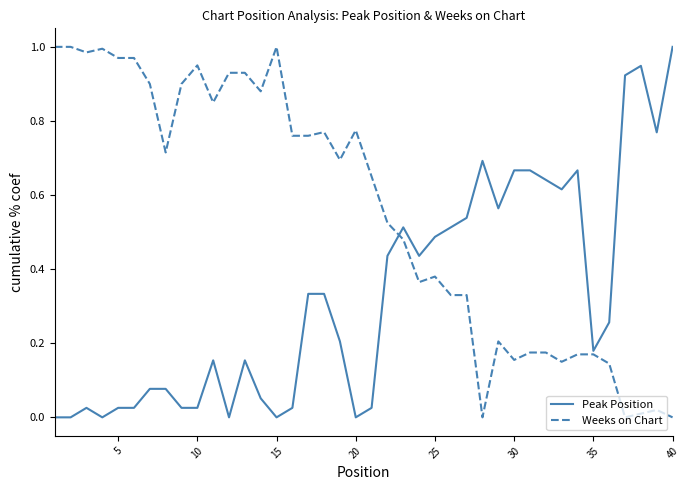

List the series in order of their overall mean, lowest first.

Peak Position, Weeks on Chart